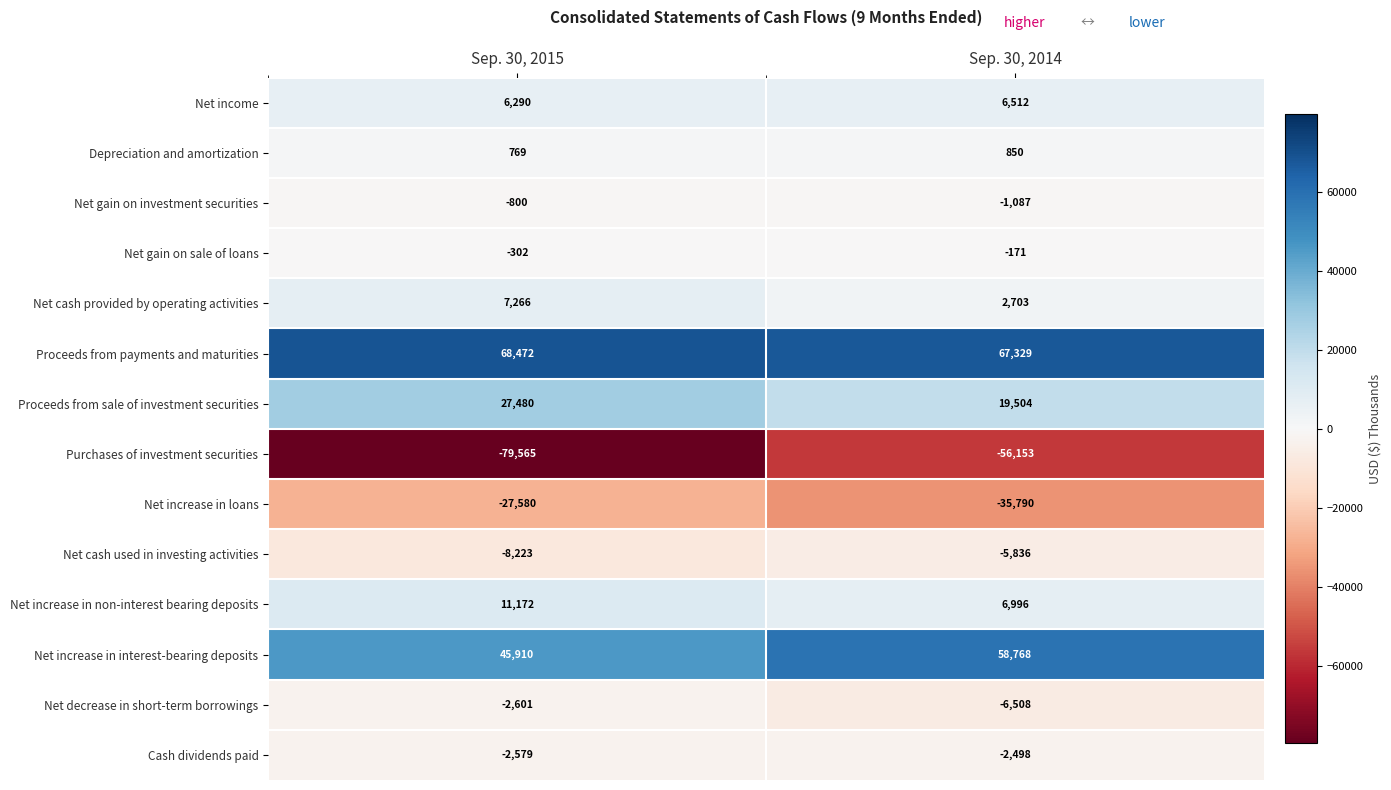

Reading right to left, what are all the values shown in this chart?

Net income: 6512	6290
Depreciation and amortization: 850	769
Net gain on investment securities: -1087	-800
Net gain on sale of loans: -171	-302
Net cash provided by operating activities: 2703	7266
Proceeds from payments and maturities: 67329	68472
Proceeds from sale of investment securities: 19504	27480
Purchases of investment securities: -56153	-79565
Net increase in loans: -35790	-27580
Net cash used in investing activities: -5836	-8223
Net increase in non-interest bearing deposits: 6996	11172
Net increase in interest-bearing deposits: 58768	45910
Net decrease in short-term borrowings: -6508	-2601
Cash dividends paid: -2498	-2579